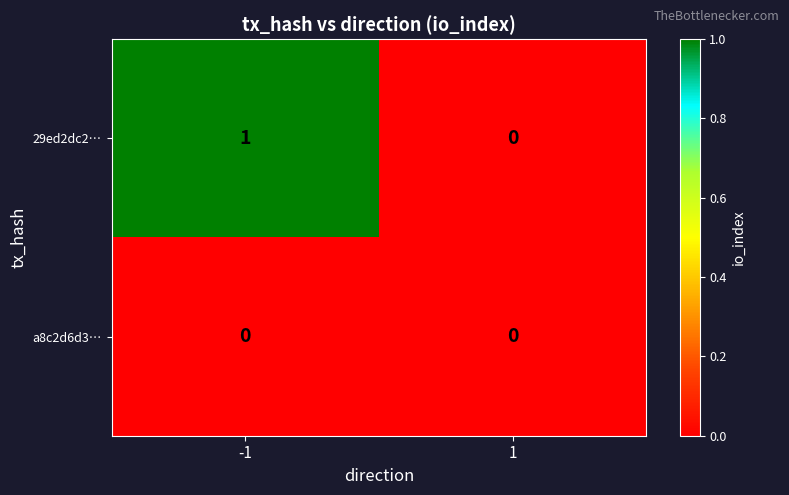

Reading left to right, transcribe all the data shown in this chart.

29ed2dc2…: -1=1	1=0
a8c2d6d3…: -1=0	1=0